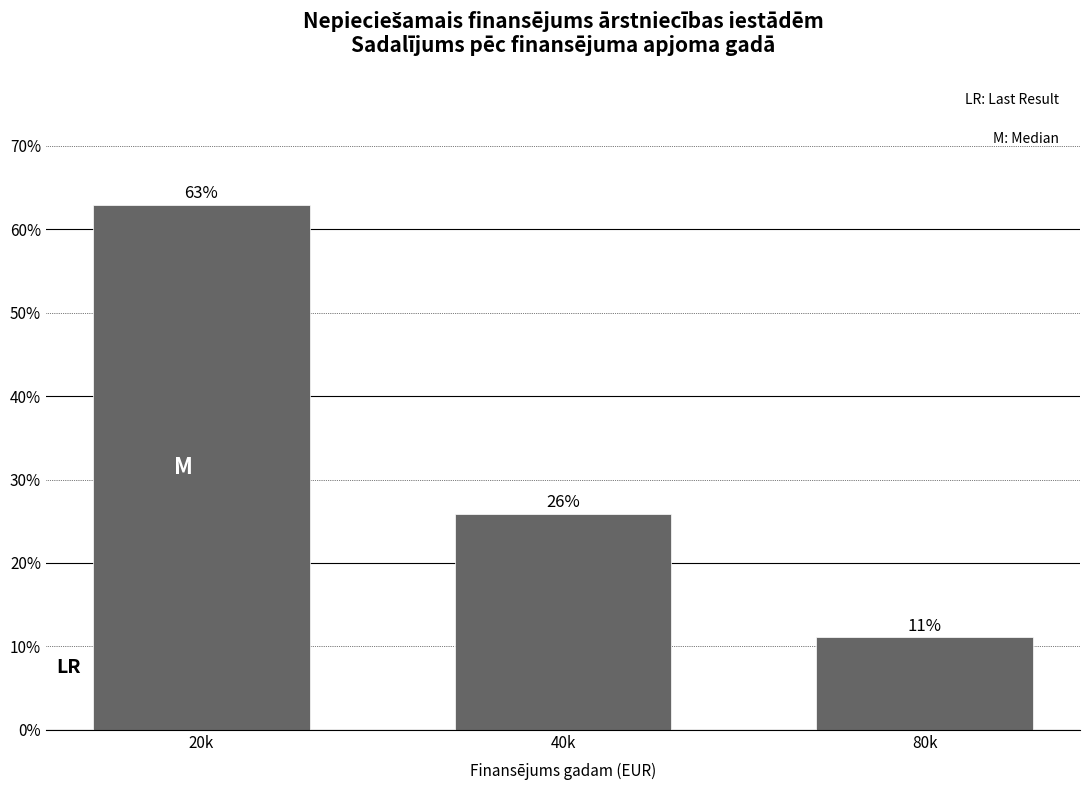

Where is the data nearest to the value 37?

40k